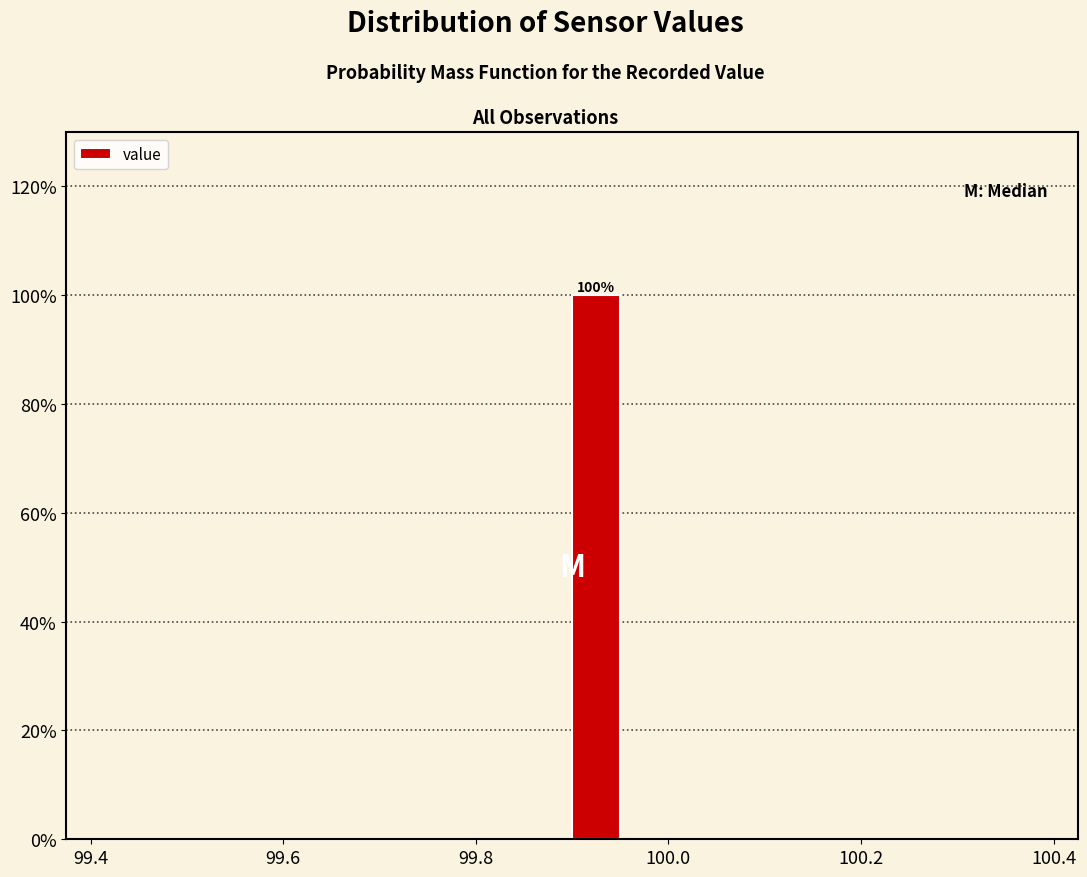

Around what value on the x-axis is the tallest bar? Give the approximate position of its centre, as read against the axis.

99.92